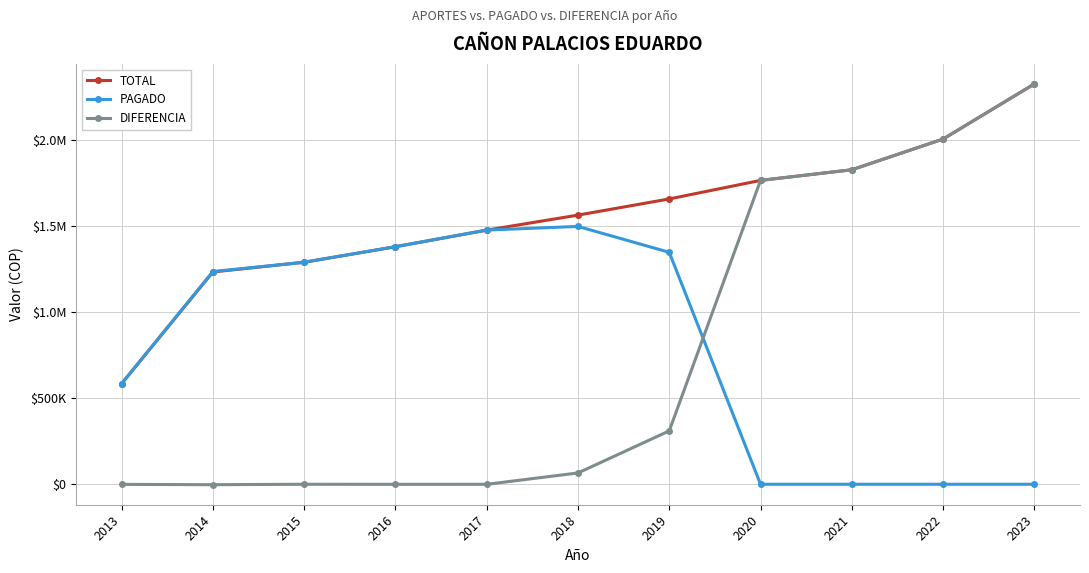

True or false: DIFERENCIA and PAGADO intersect in this chart.

True